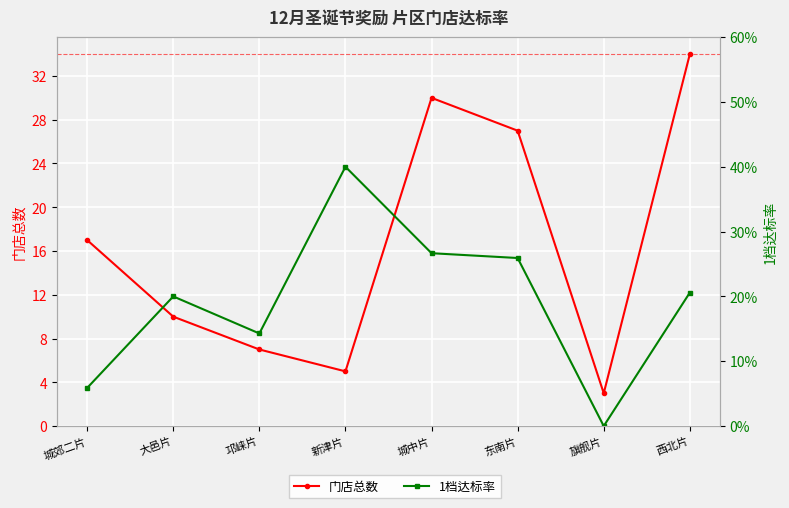

Which has a higher value, 旗舰片 or 东南片?

东南片